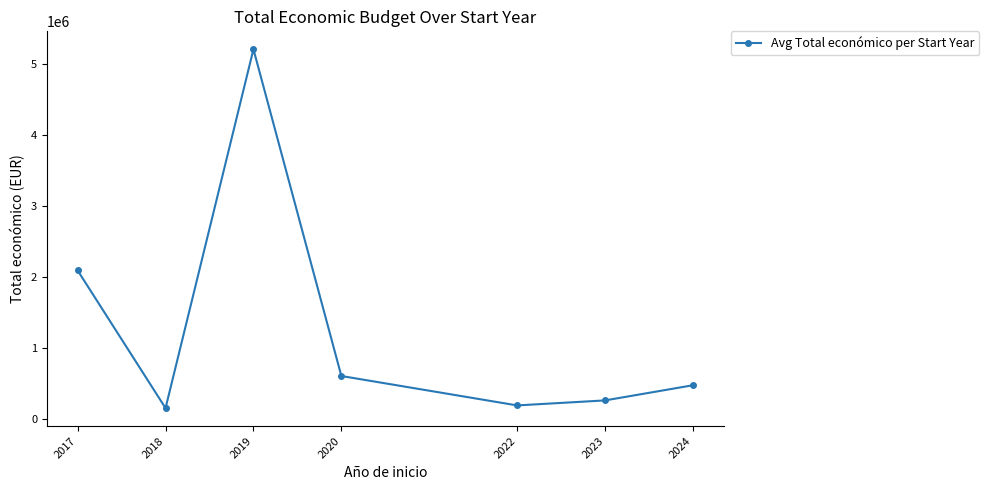

What is the change in value from 2019 to 2023?

-4949872.0